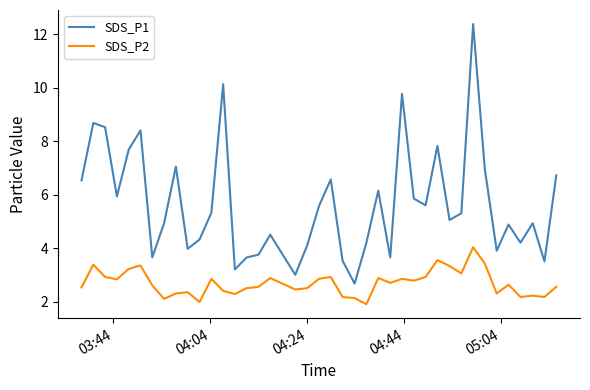

Which series has the largest total across all categories?

SDS_P1